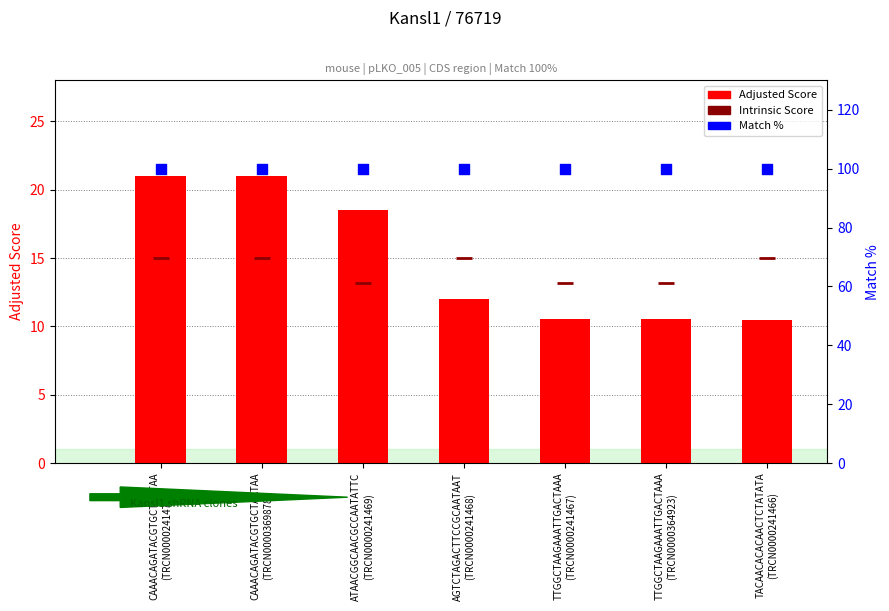

Which series has the widest spread of Y values?

Adjusted Score